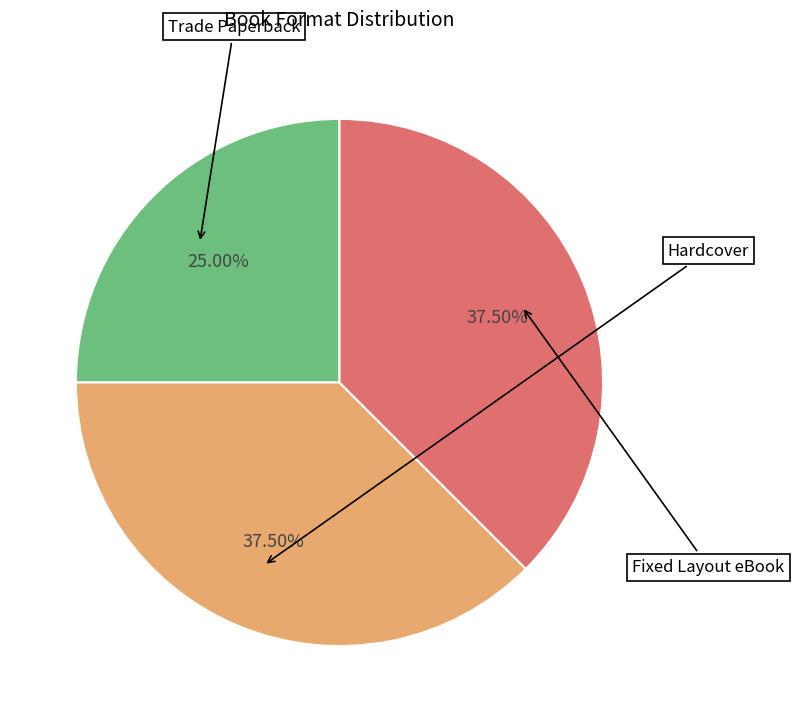

True or false: Trade Paperback accounts for 35% of the total.

False